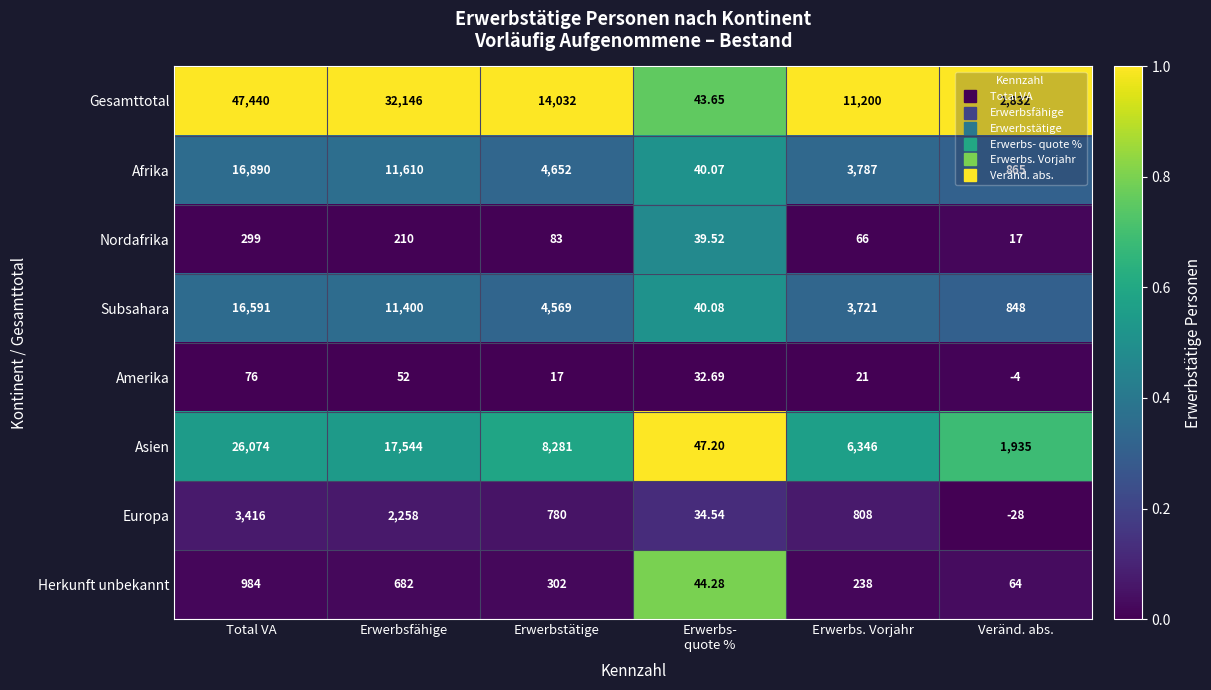

Which series has the widest spread of values?

Gesamttotal